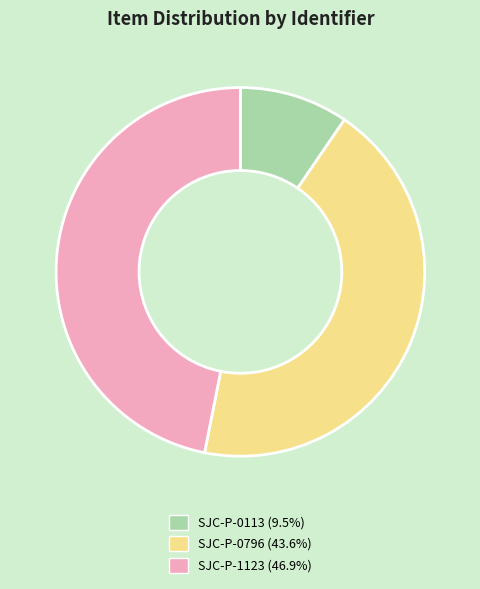

Is the sum of SJC-P-1123 (46.9%) and SJC-P-0796 (43.6%) greater than half?

Yes